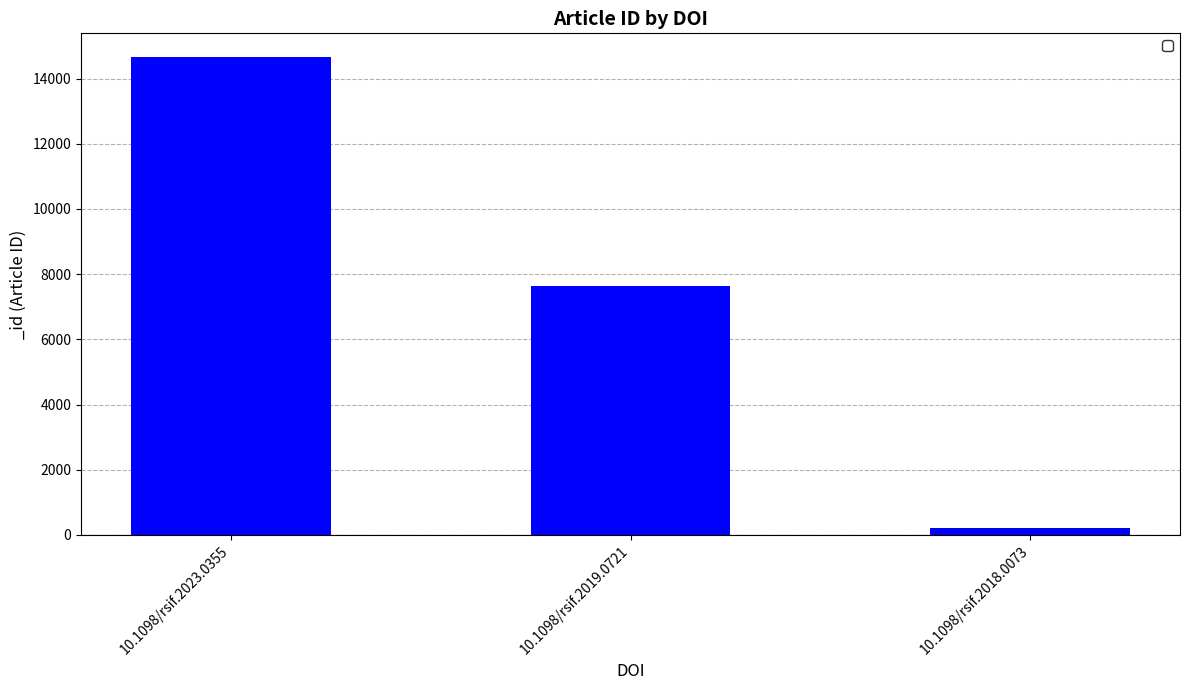

Rank the categories by value from highest to lowest.

10.1098/rsif.2023.0355, 10.1098/rsif.2019.0721, 10.1098/rsif.2018.0073